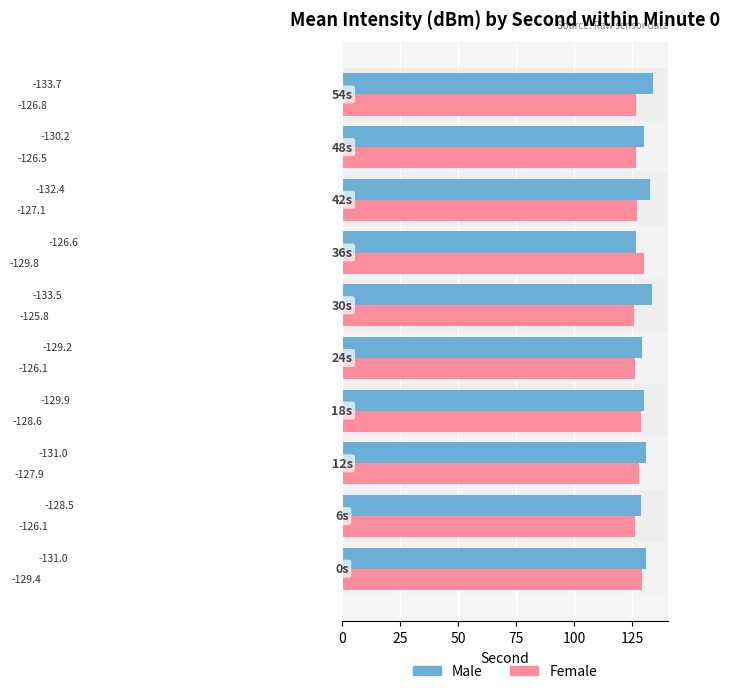

Reading left to right, list all the values displayed in this chart.

Male: 131.0	128.5	131.0	129.9	129.2	133.5	126.6	132.4	130.2	133.7
Female: 129.4	126.1	127.9	128.6	126.1	125.8	129.8	127.1	126.5	126.8